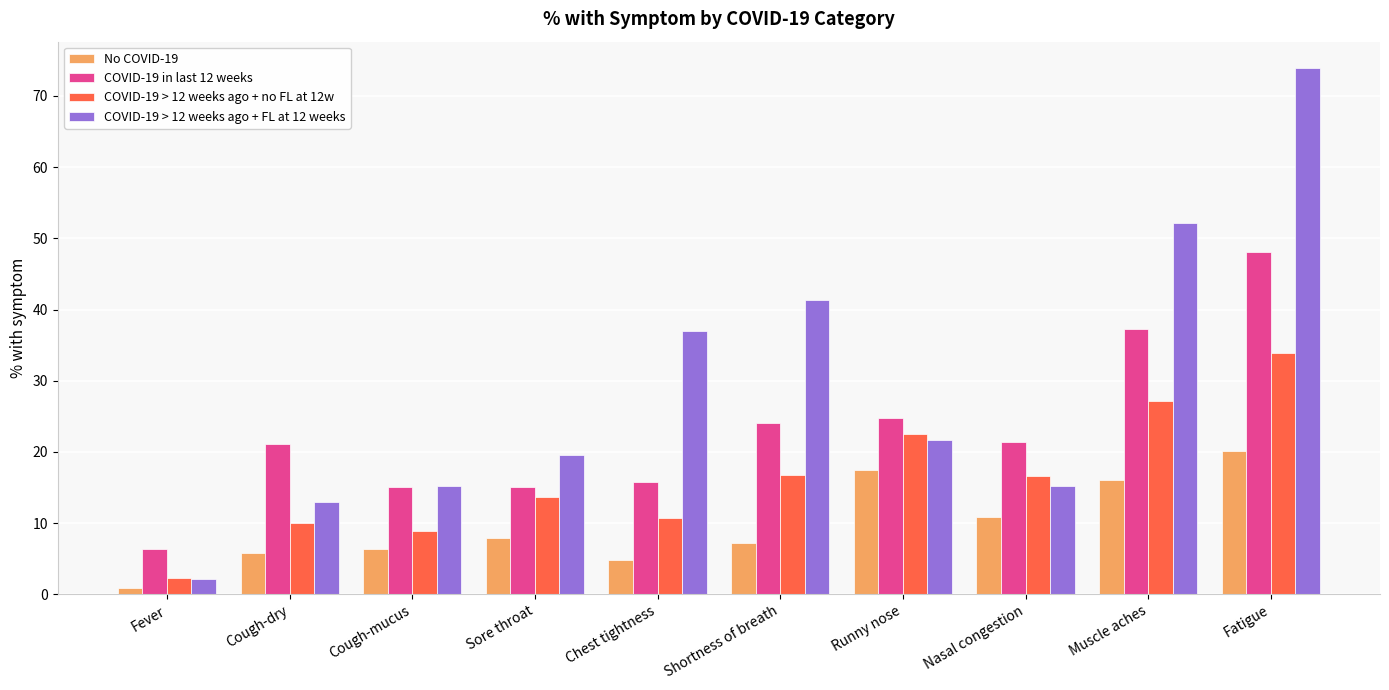

The No COVID-19 series shows 16.1 at Muscle aches. True or false?

True